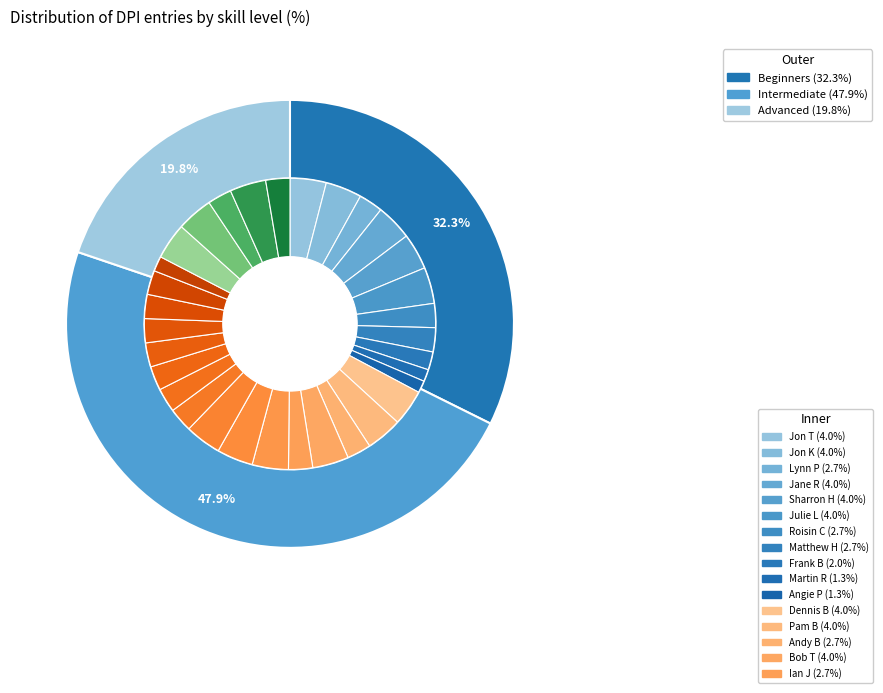

Rank the categories by value from lowest to highest.

Advanced, Beginners, Intermediate